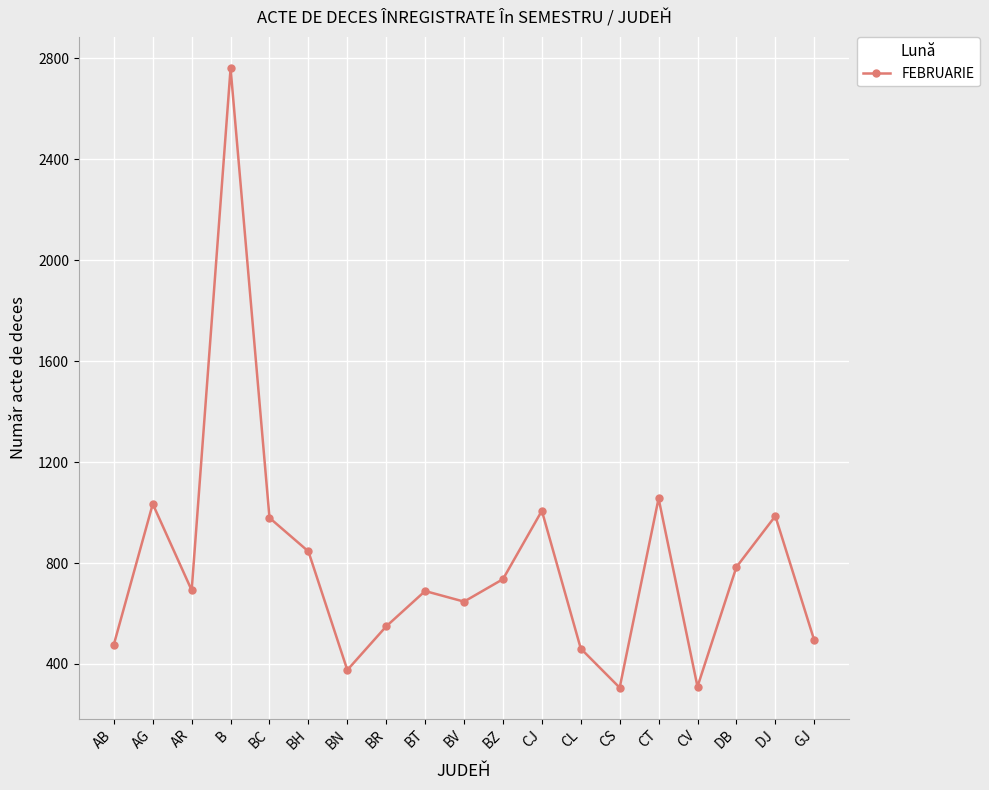

What is the label of the 14th point from the right?

BH